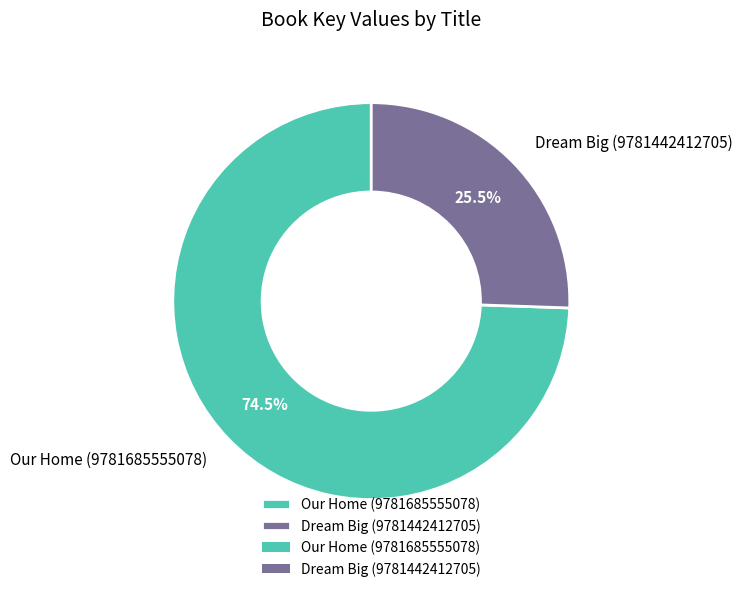

Which category has the smallest portion of the pie?

Dream Big (9781442412705)